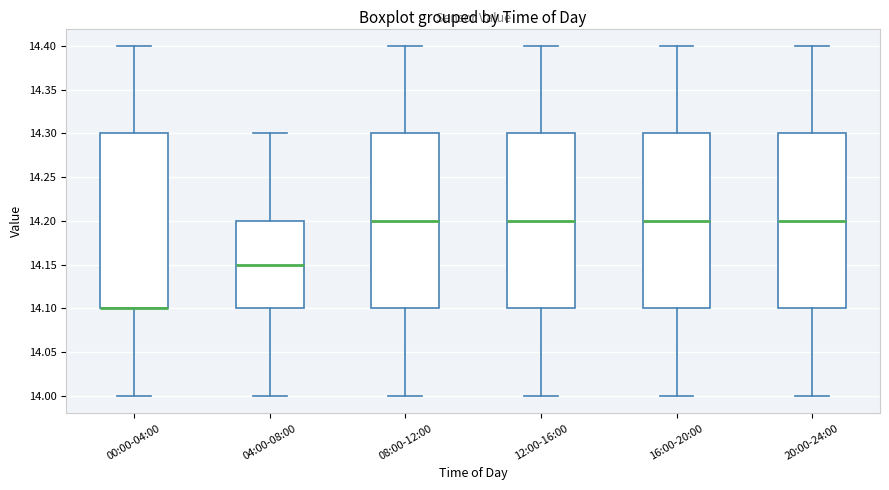

Reading left to right, transcribe this box plot: for each box, give where its median line is, the range the box spans, and where its two whiskers end, as read against the y-axis. The values are not printed on the chart, so give them approximately, as read against the axis.

00:00-04:00: median 14.10 (drawn on the box's lower edge), box 14.10 to 14.30, whiskers 14.00 to 14.40
04:00-08:00: median 14.15, box 14.10 to 14.20, whiskers 14.00 to 14.30
08:00-12:00: median 14.20, box 14.10 to 14.30, whiskers 14.00 to 14.40
12:00-16:00: median 14.20, box 14.10 to 14.30, whiskers 14.00 to 14.40
16:00-20:00: median 14.20, box 14.10 to 14.30, whiskers 14.00 to 14.40
20:00-24:00: median 14.20, box 14.10 to 14.30, whiskers 14.00 to 14.40